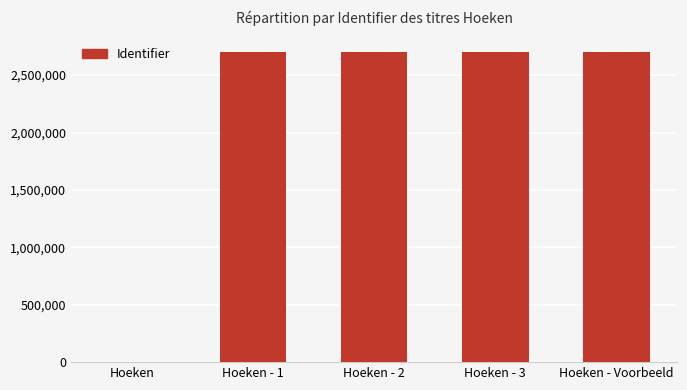

What is the maximum value shown in the chart?

2701850